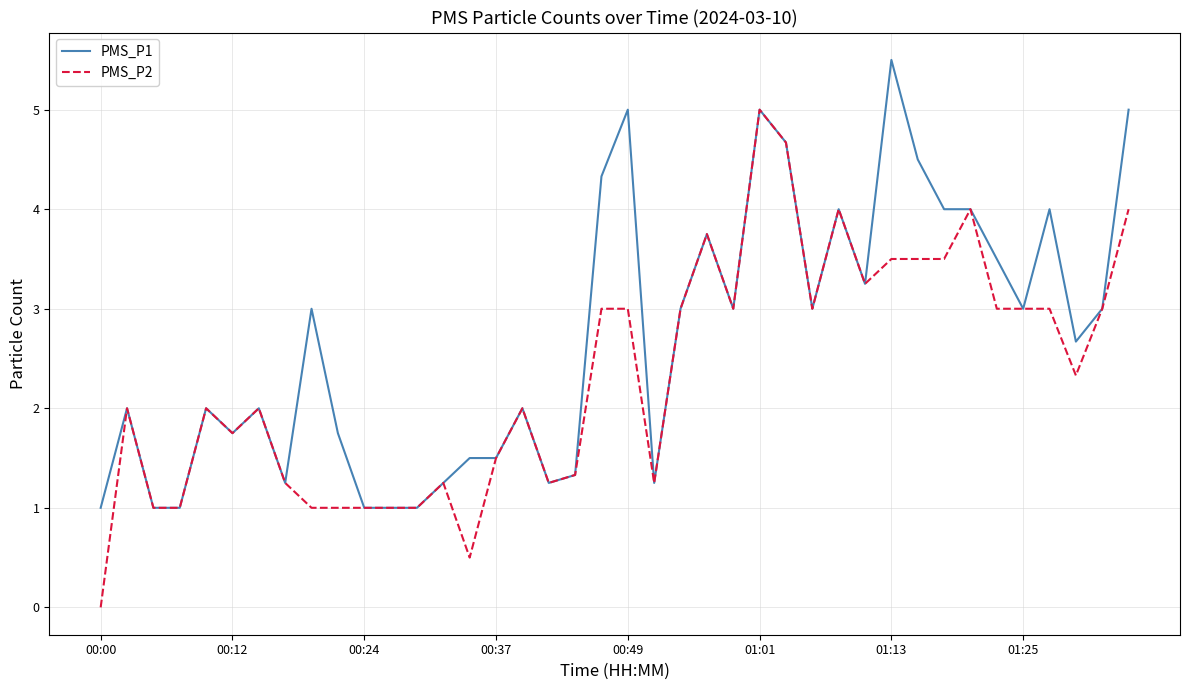

What is the greatest value displayed?

5.5